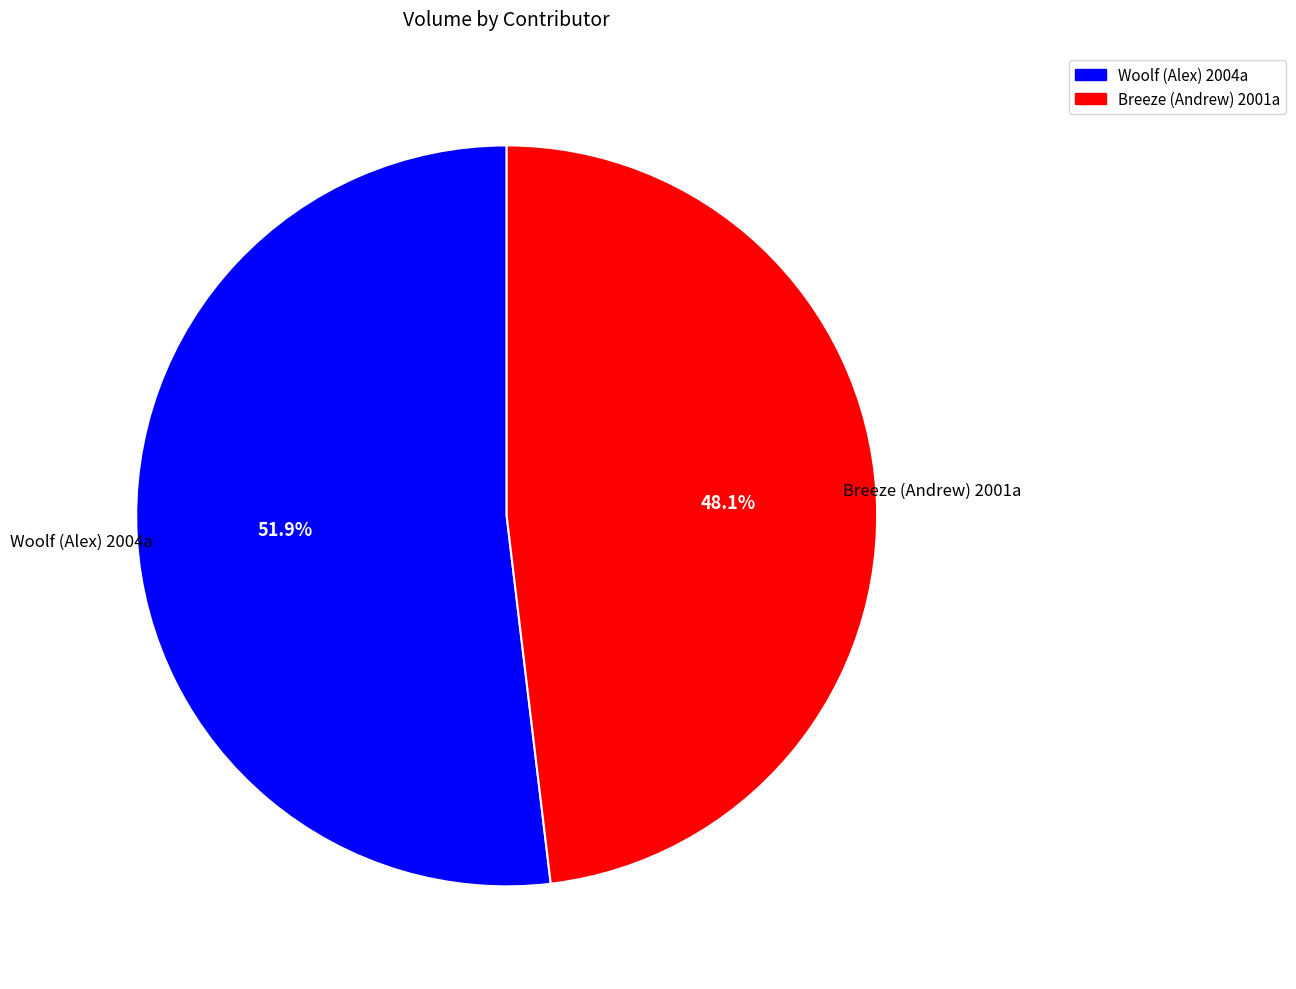

True or false: Woolf (Alex) 2004a accounts for 52% of the total.

True